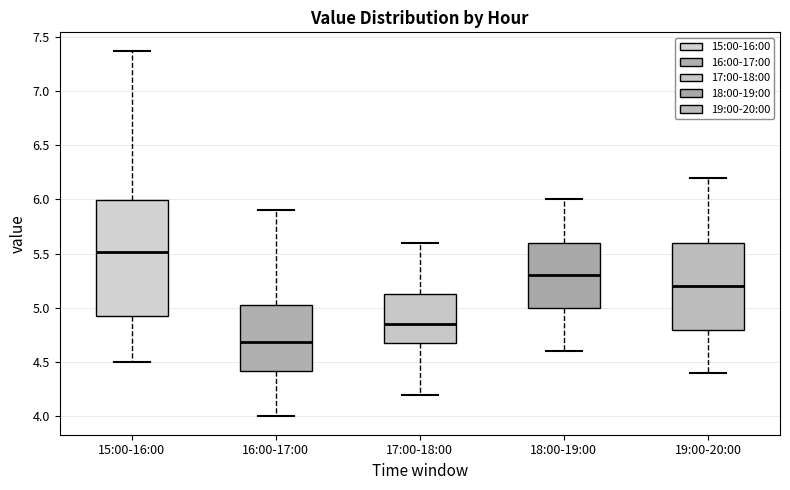

Reading left to right, read every box against the y-axis: the position of its median line, the range the box covers, and the ends of its whiskers. The values are not printed on the chart, so give them approximately, as read against the axis.

15:00-16:00: median 5.50, box 4.90 to 6.00, whiskers 4.50 to 7.35
16:00-17:00: median 4.70, box 4.40 to 5.05, whiskers 4.00 to 5.90
17:00-18:00: median 4.85, box 4.70 to 5.15, whiskers 4.20 to 5.60
18:00-19:00: median 5.30, box 5.00 to 5.60, whiskers 4.60 to 6.00
19:00-20:00: median 5.20, box 4.80 to 5.60, whiskers 4.40 to 6.20